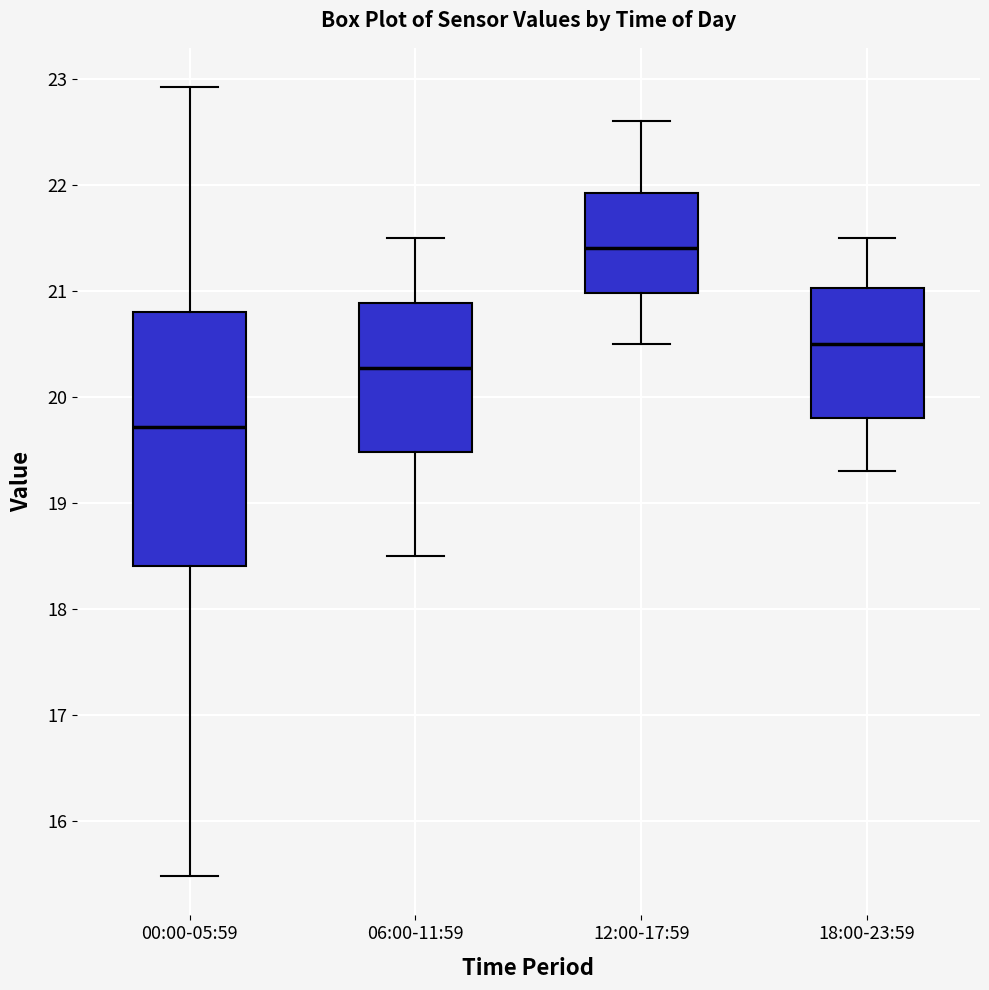

Reading left to right, read every box against the y-axis: the position of its median line, the range the box covers, and the ends of its whiskers. The values are not printed on the chart, so give them approximately, as read against the axis.

00:00-05:59: median 19.7, box 18.4 to 20.8, whiskers 15.5 to 22.9
06:00-11:59: median 20.3, box 19.5 to 20.9, whiskers 18.5 to 21.5
12:00-17:59: median 21.4, box 21.0 to 21.9, whiskers 20.5 to 22.6
18:00-23:59: median 20.5, box 19.8 to 21.0, whiskers 19.3 to 21.5